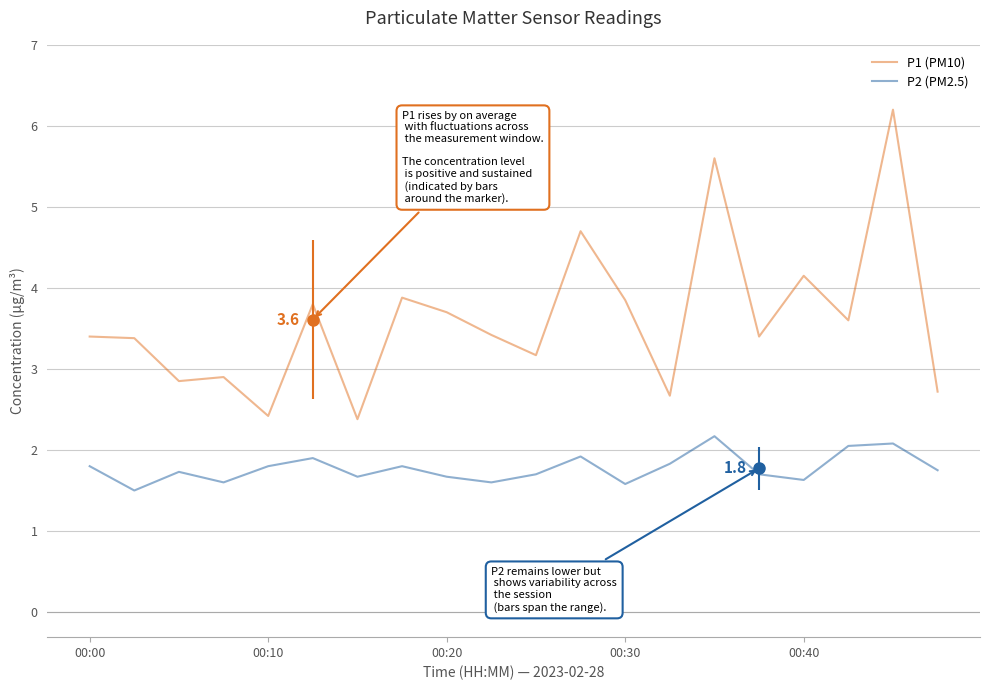

List the series in order of their overall mean, highest first.

P1 (PM10), P2 (PM2.5)